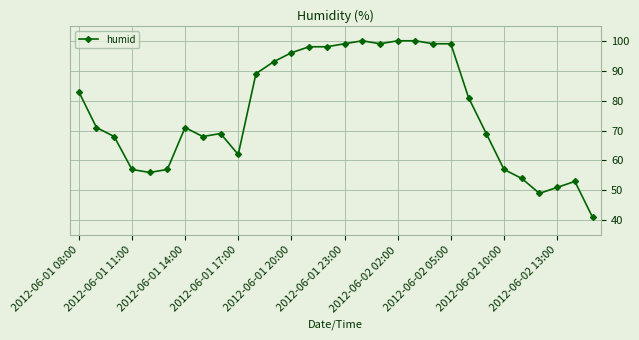

What is the maximum value shown in the chart?

100